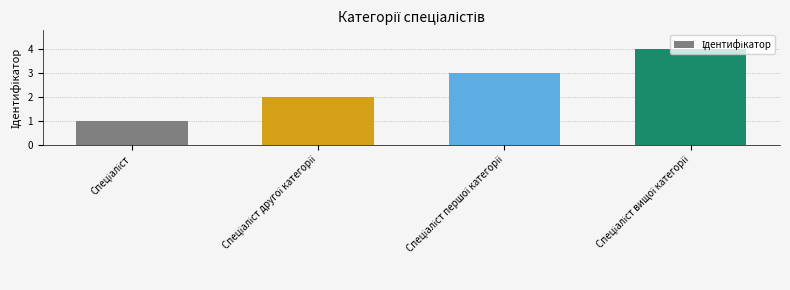

What is the greatest value displayed?

4